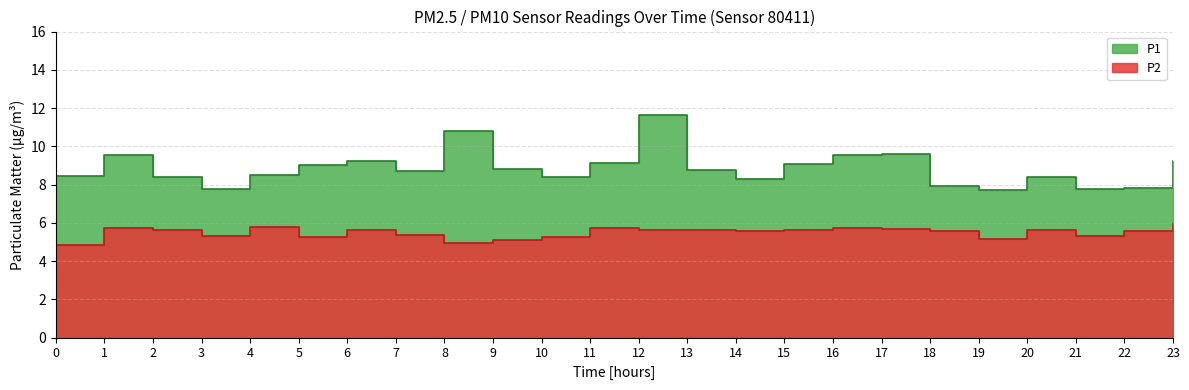

How many lines are shown in the chart?

2